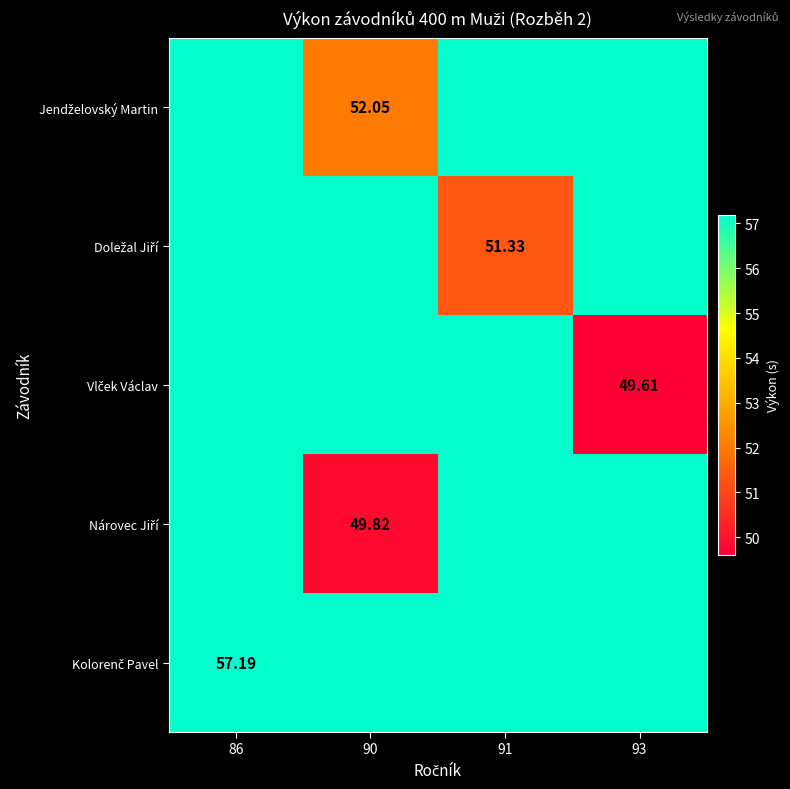

Where is Vlček Václav nearest to the value 53?

93